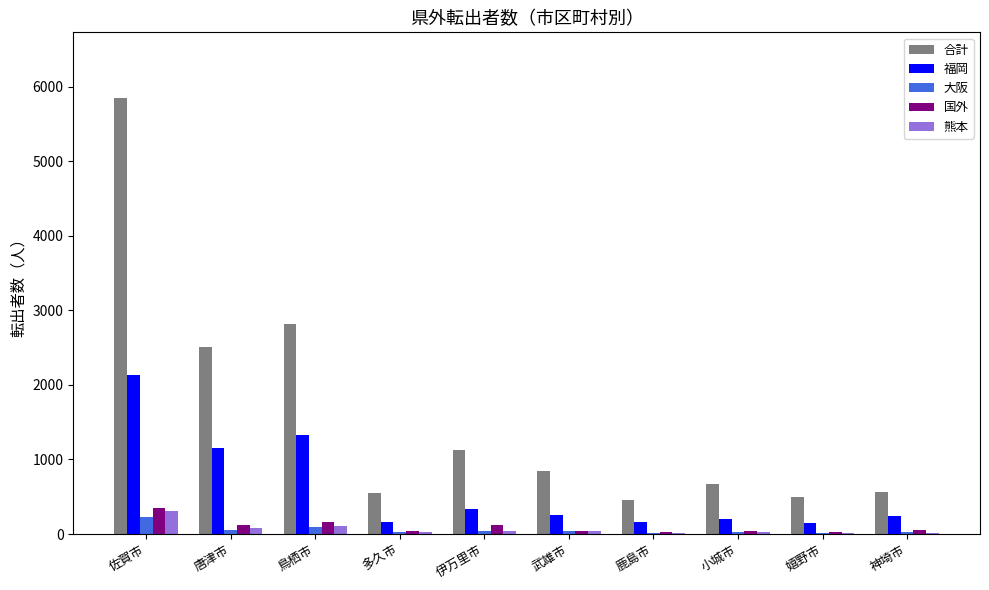

What are all the series names shown in the legend?

合計, 福岡, 大阪, 国外, 熊本